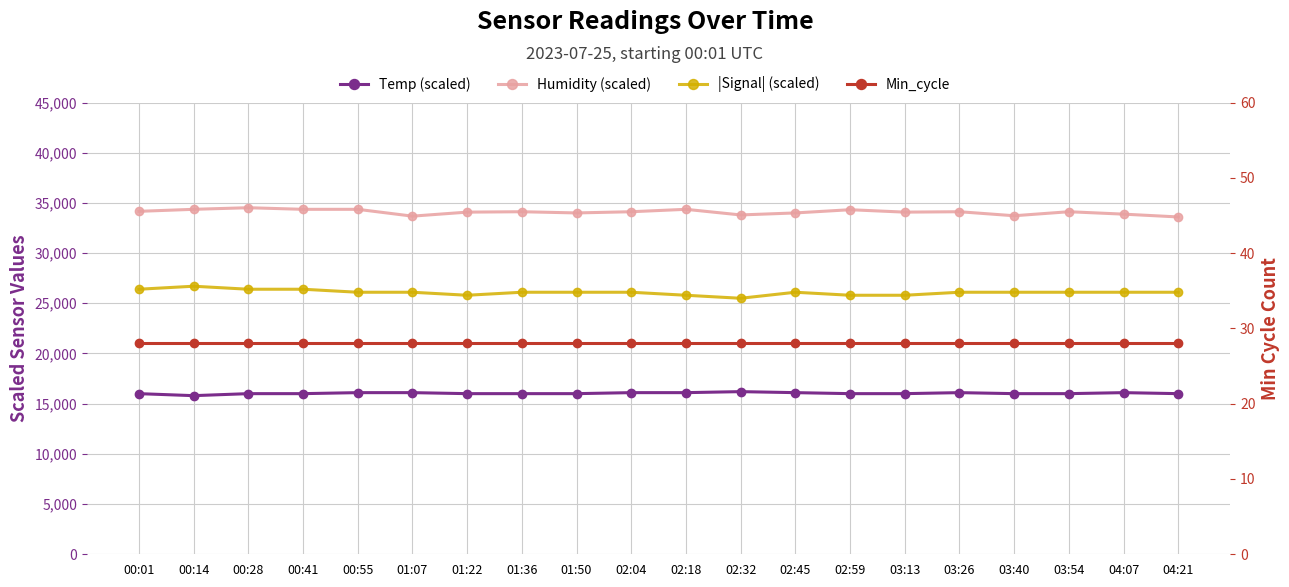

Is this an area chart (filled region under the line)?

No